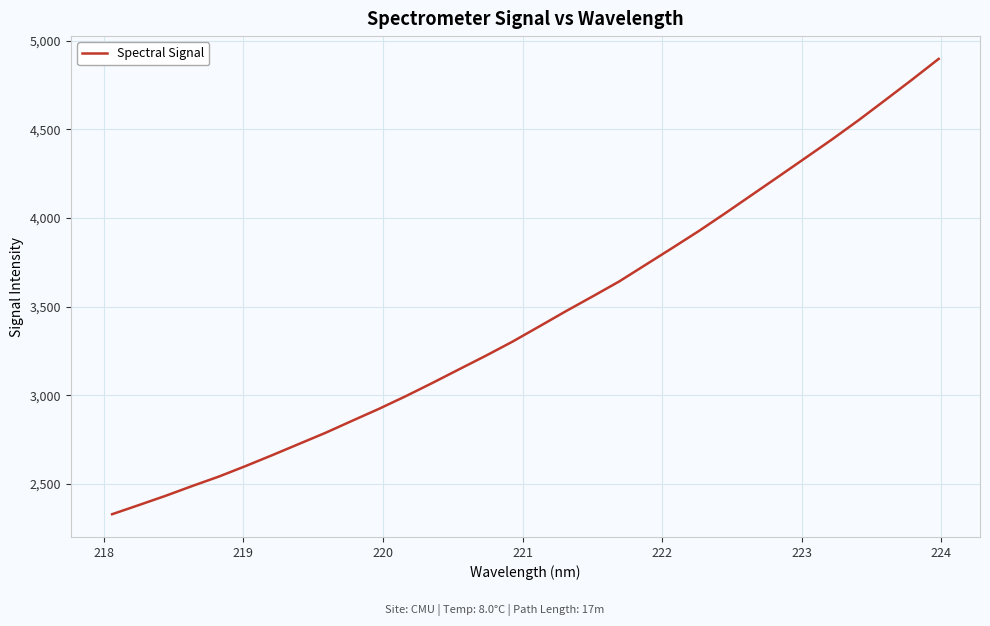

What is the difference between the maximum and minimum values?

2568.3